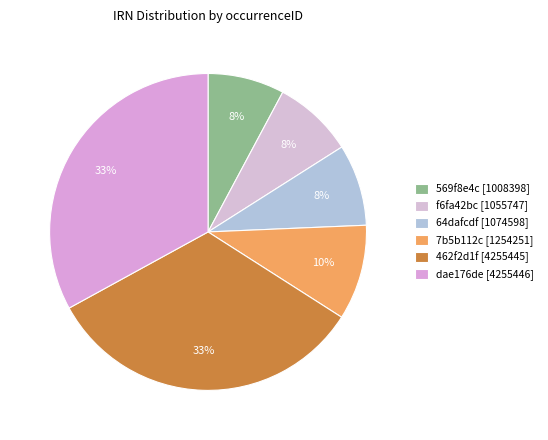

Does any single category account for the majority?

No